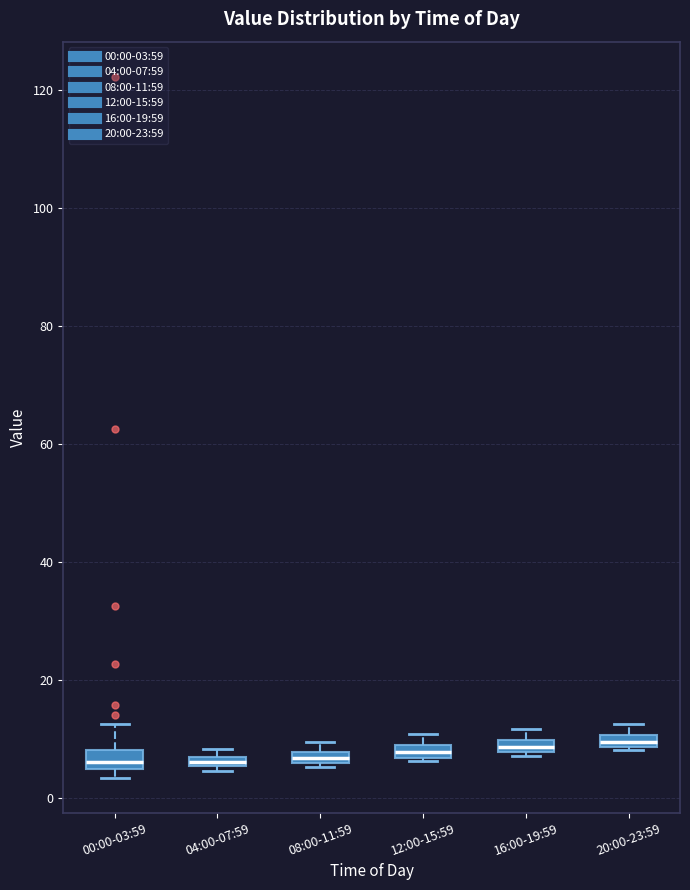

Where is the lower edge of the box for 08:00-11:59 on the y-axis? The values are not printed on the chart, so give them approximately, as read against the axis.

6